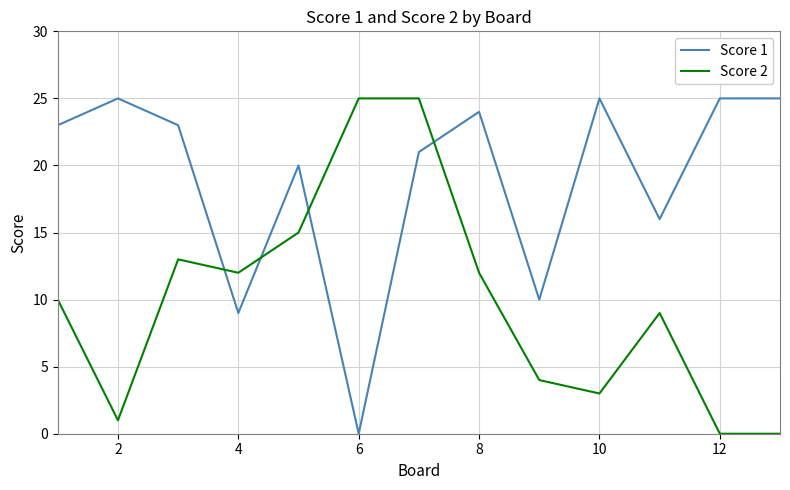

What is the greatest value displayed?

25